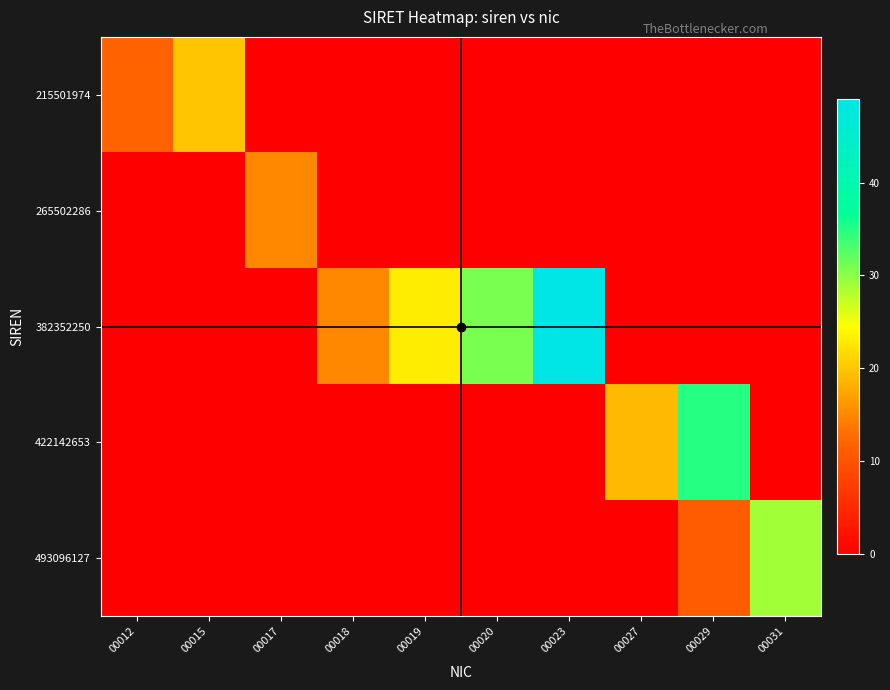

At 00018, list the series in order from largest to smallest.

382352250, 215501974, 265502286, 422142653, 493096127